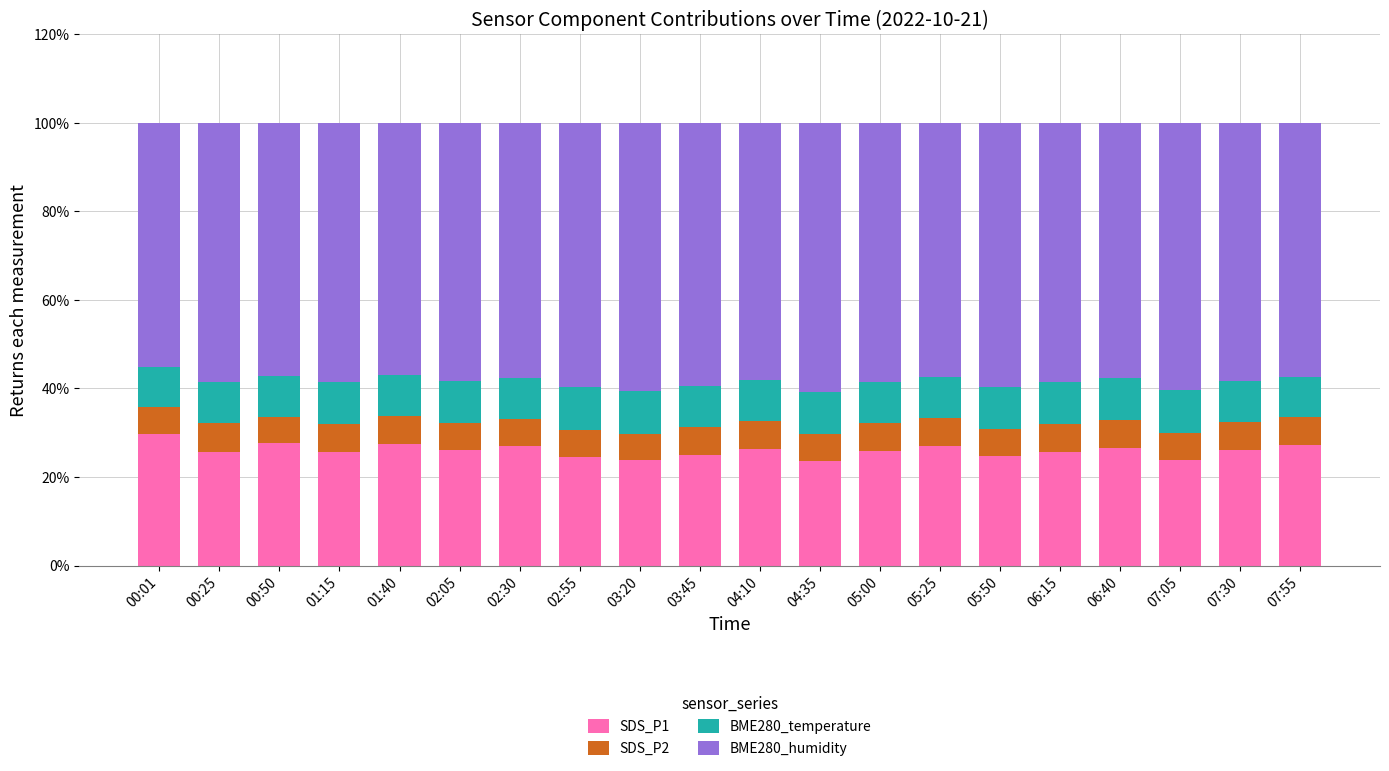

What is the minimum value for SDS_P1?

23.6